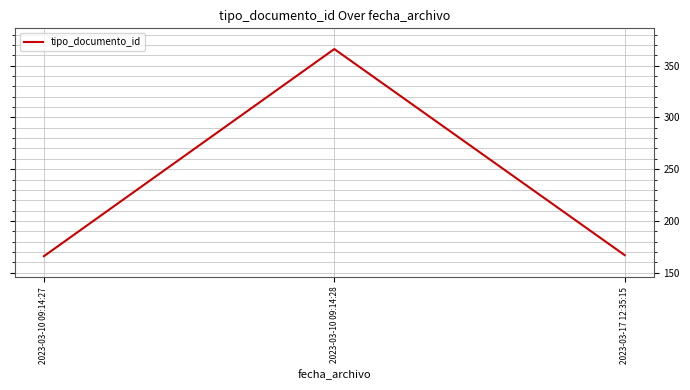

Is it true that the value at 2023-03-17 12:35:15 is 167?

True